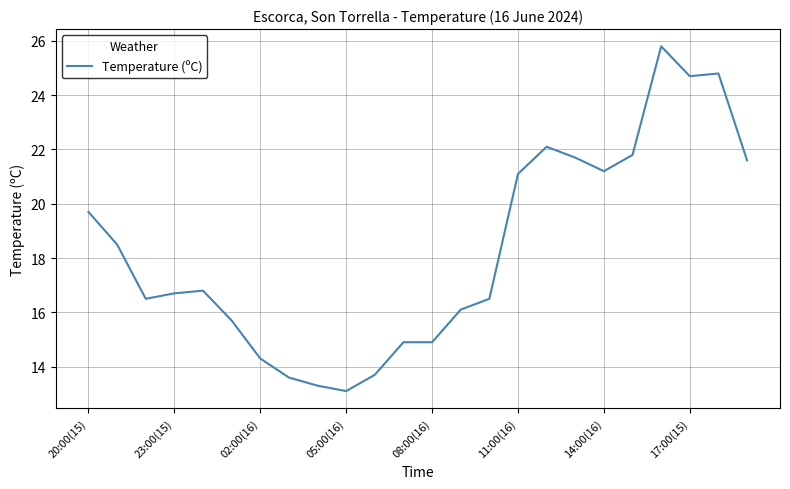

What is the difference between the maximum and minimum values?

12.7